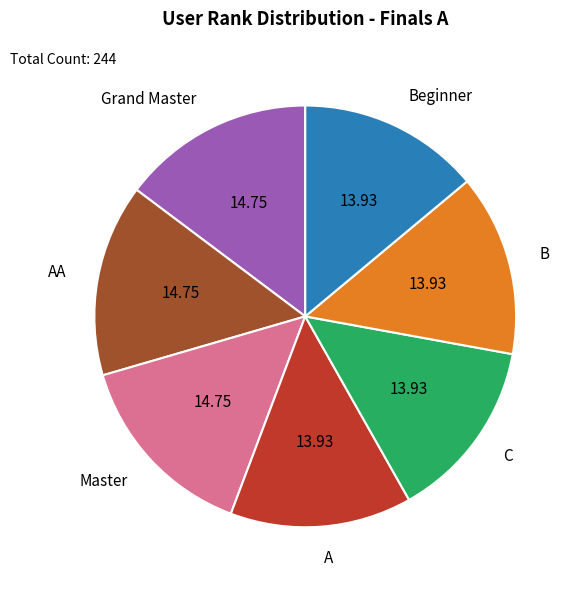

Does A account for over 50% of the chart?

No